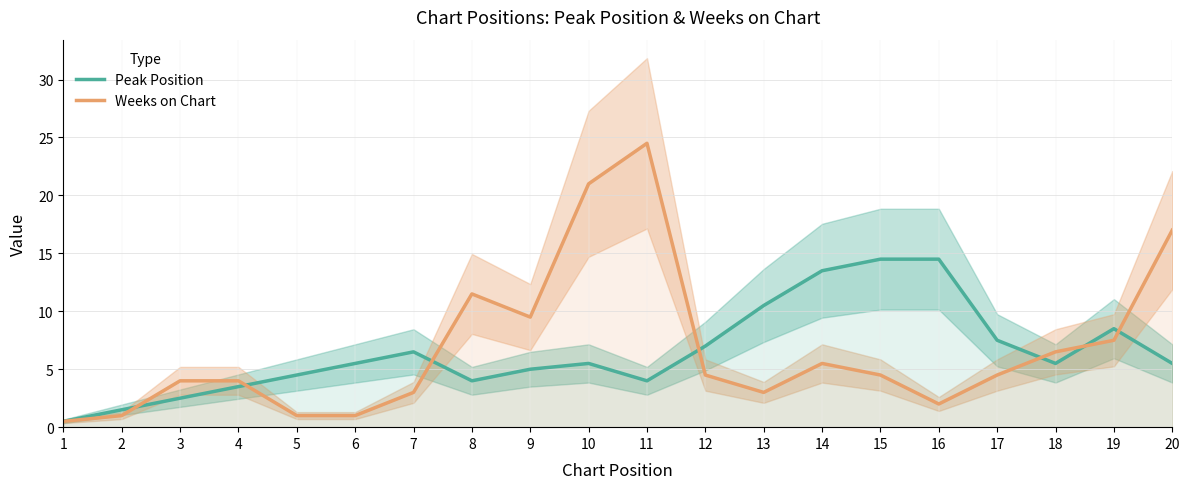

True or false: Weeks on Chart has more than 0 interior local peaks.

True